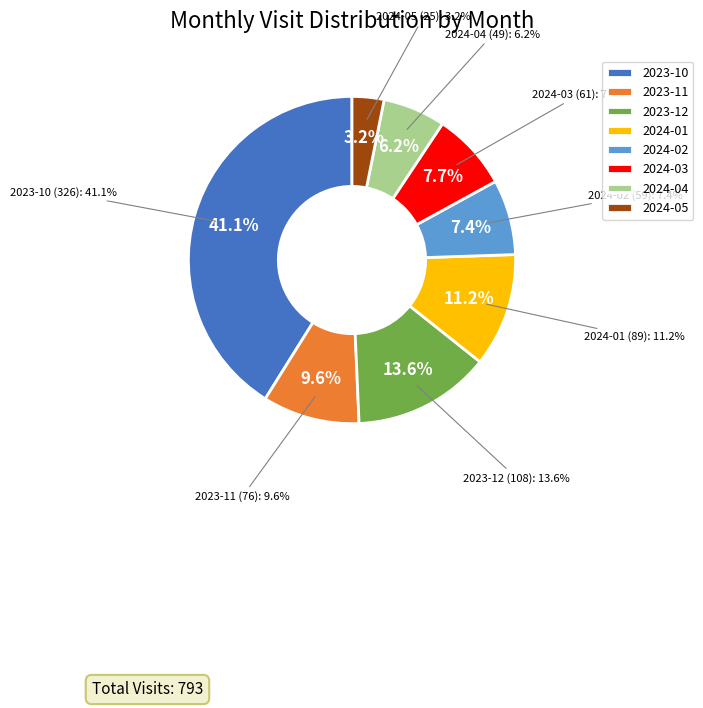

Approximately how many times larger is the value at 2024-03 compared to 2024-05?

2.4